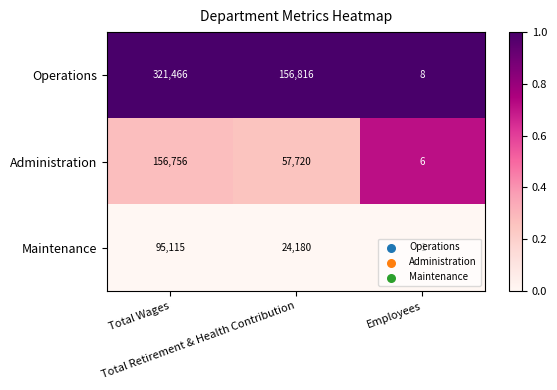

Rank the series by their average value, from highest to lowest.

Operations, Administration, Maintenance